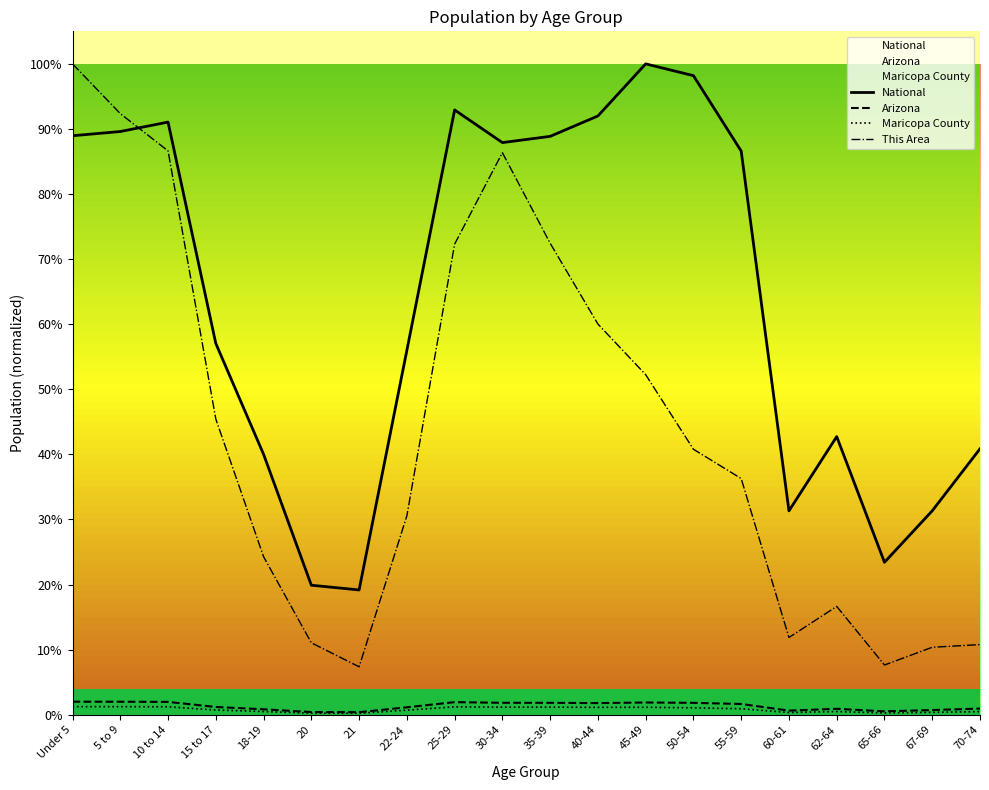

Between 5 to 9 and 45-49, which series saw the biggest shift?

This Area